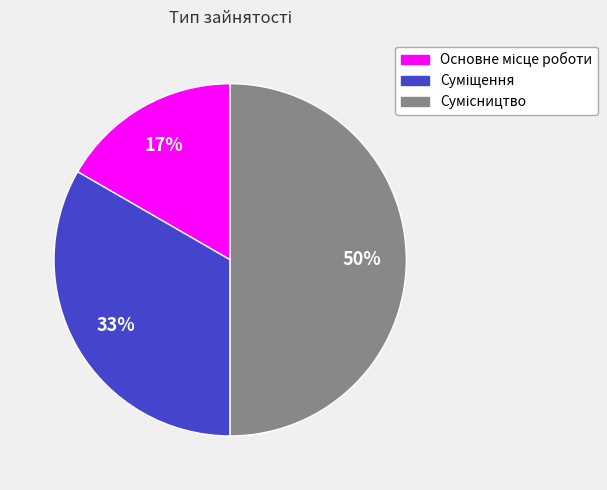

To the nearest percent, what is the difference between the largest and smallest slice percentages?

33%